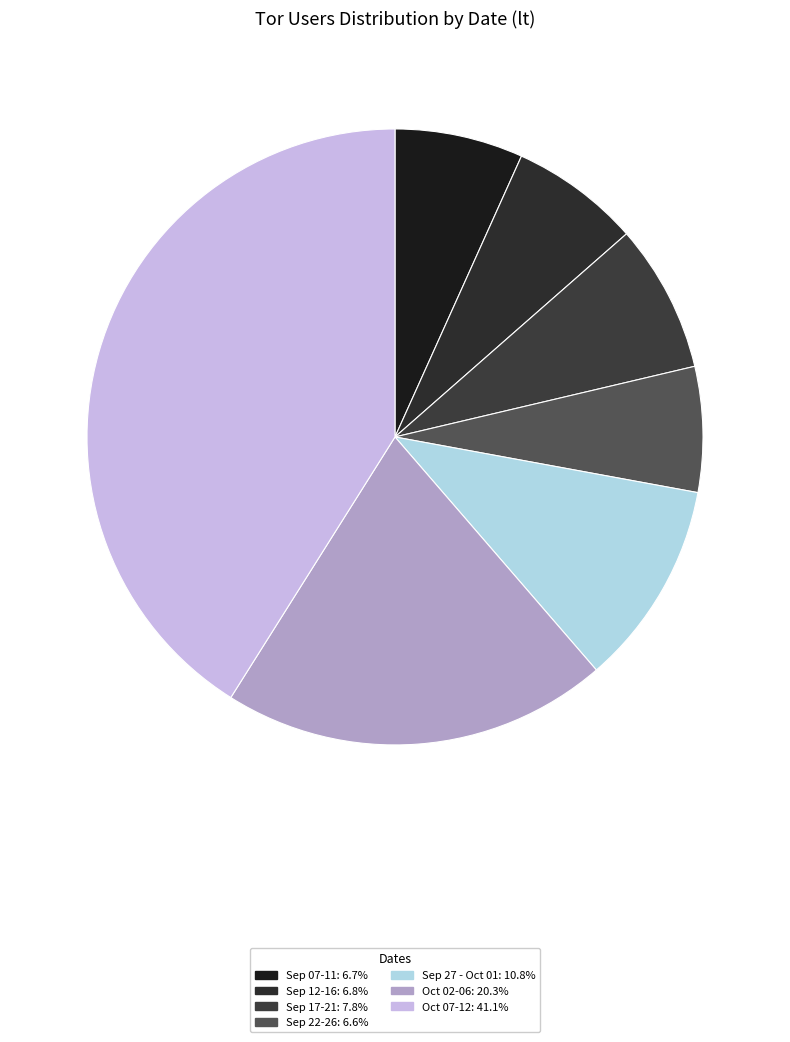

How many slices are in this pie chart?

7